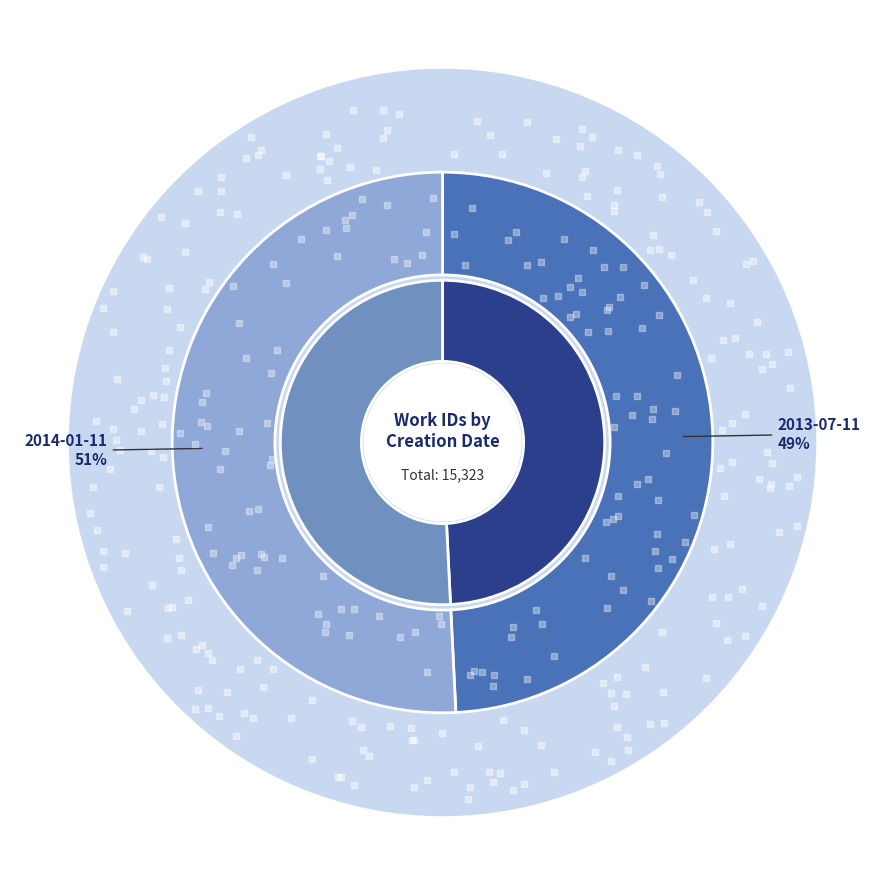

To the nearest percent, what portion does 2014-01-11 represent?

51%